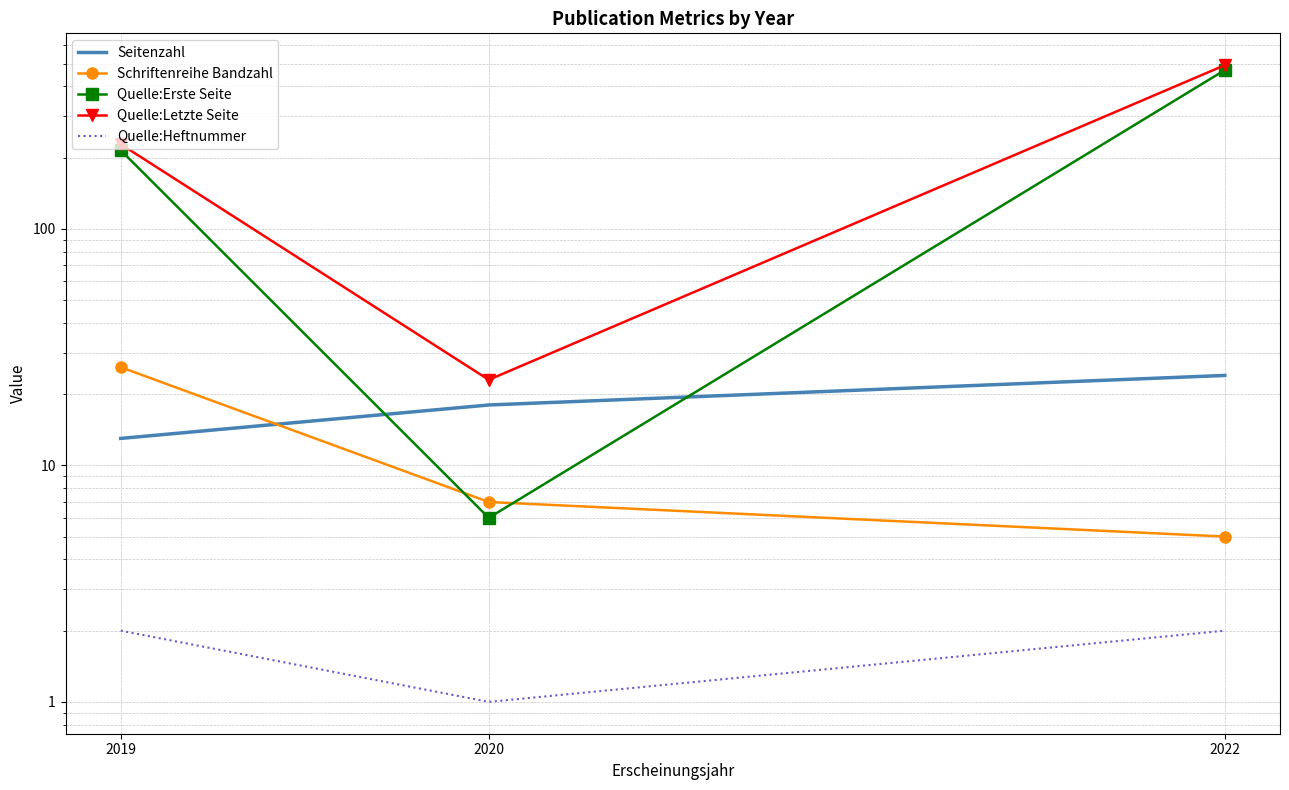

Is the value of Schriftenreihe Bandzahl at 2020 greater than the value of Quelle:Letzte Seite at 2022?

No